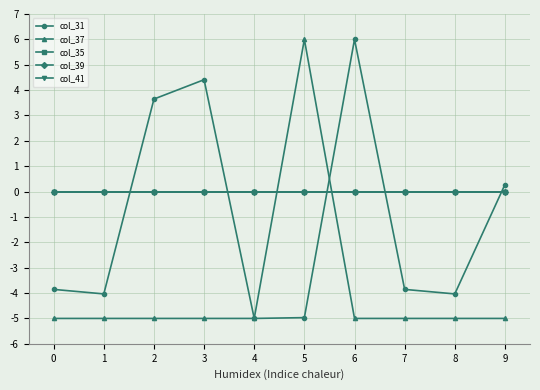

What is the value of the col_31 point at the 8th from the left?

-3.9